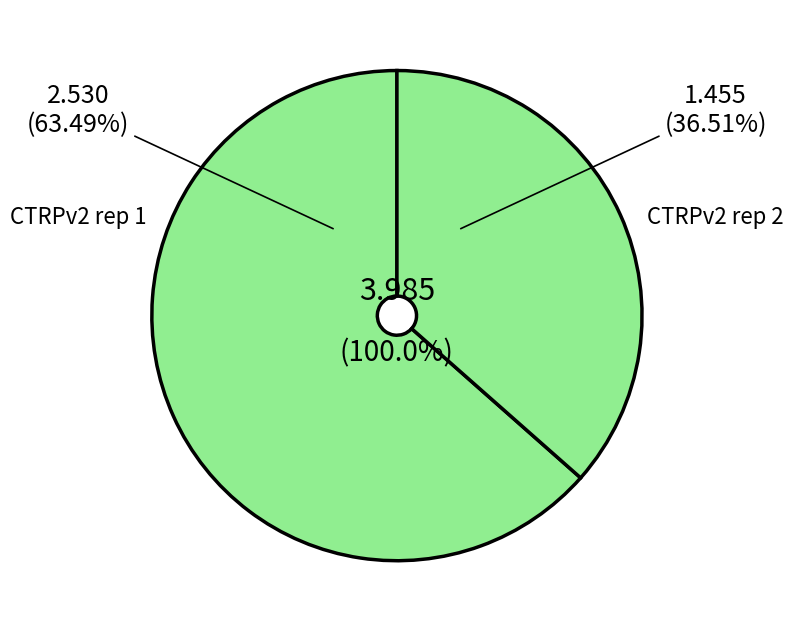

Count the number of slices in the pie.

2